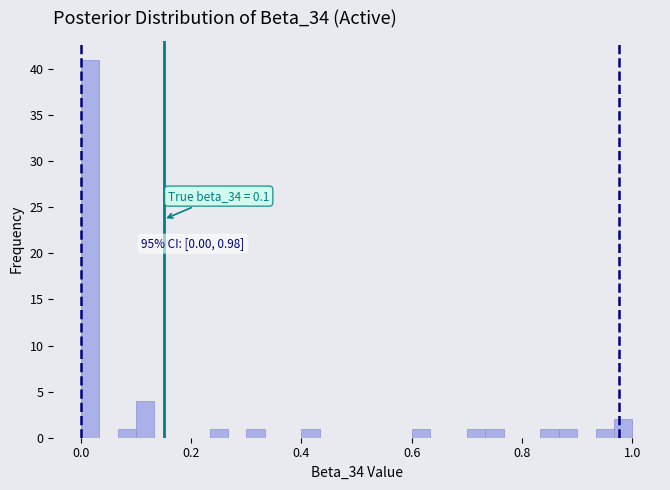

Read against the x-axis, roughly where is the centre of the tallest bar?

0.02